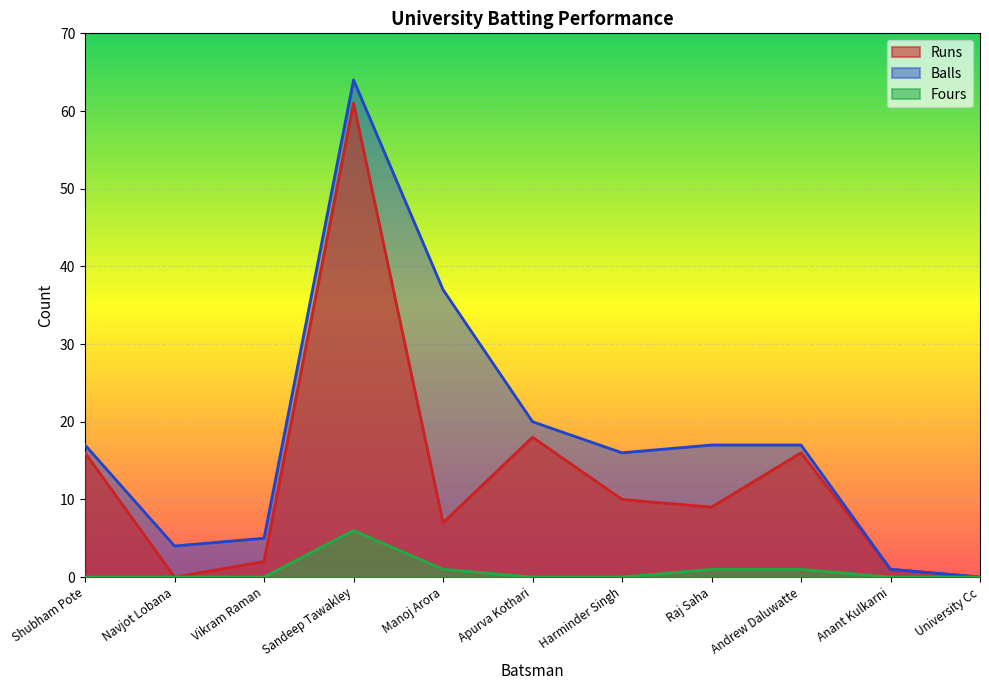

True or false: Runs and Fours intersect in this chart.

False